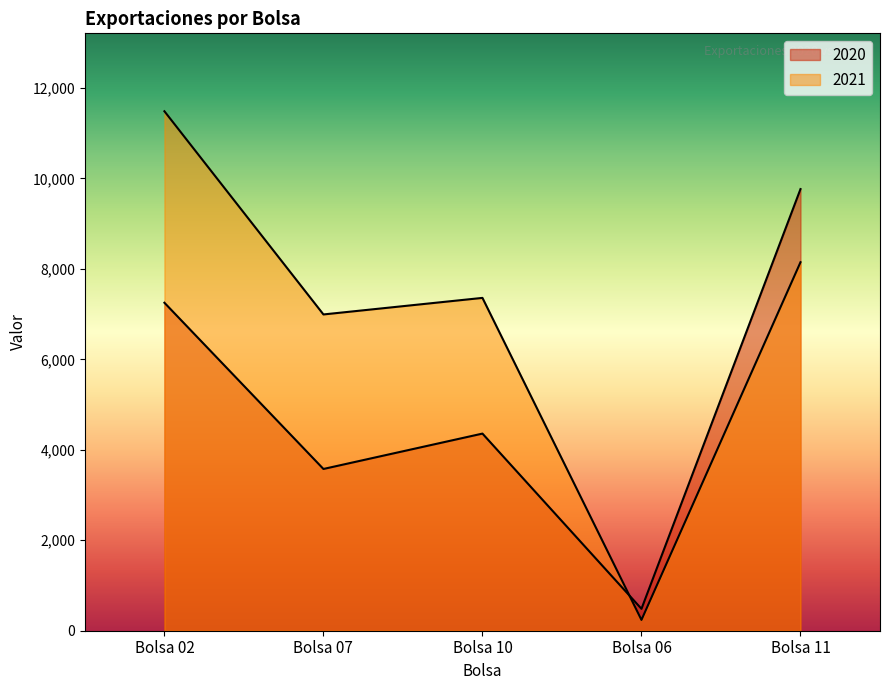

Where does the 2021 series first go above 7358?

Bolsa 02